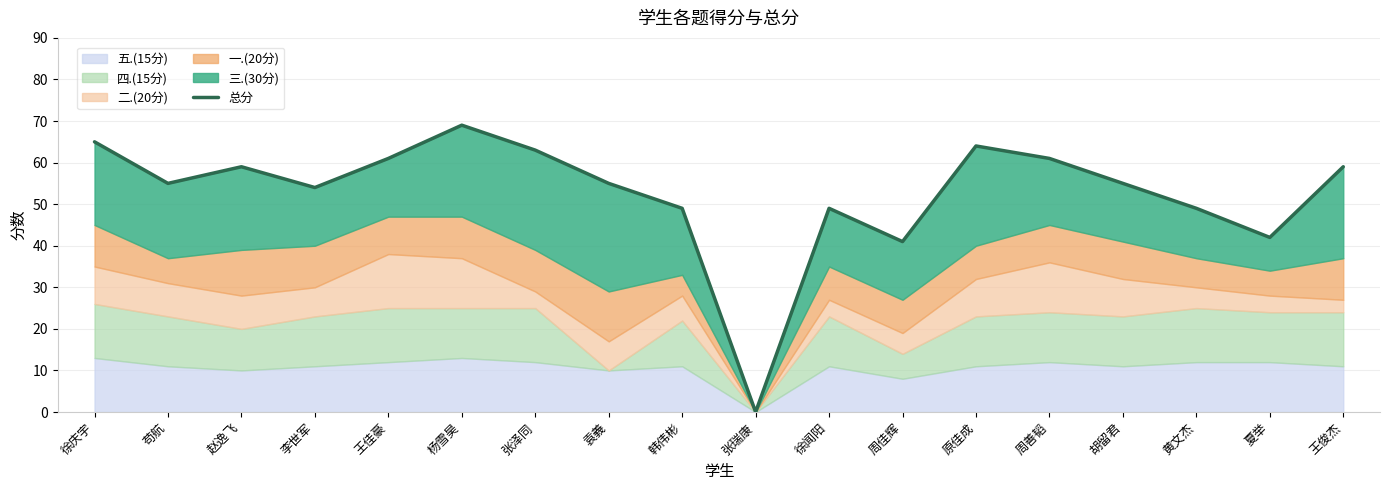

What is the average value?

53